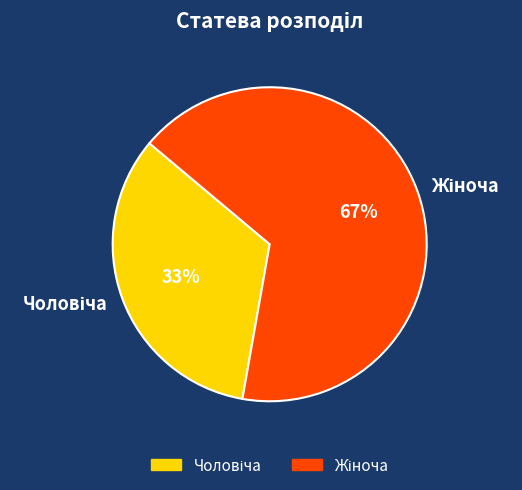

To the nearest percent, what is the average slice percentage?

50%